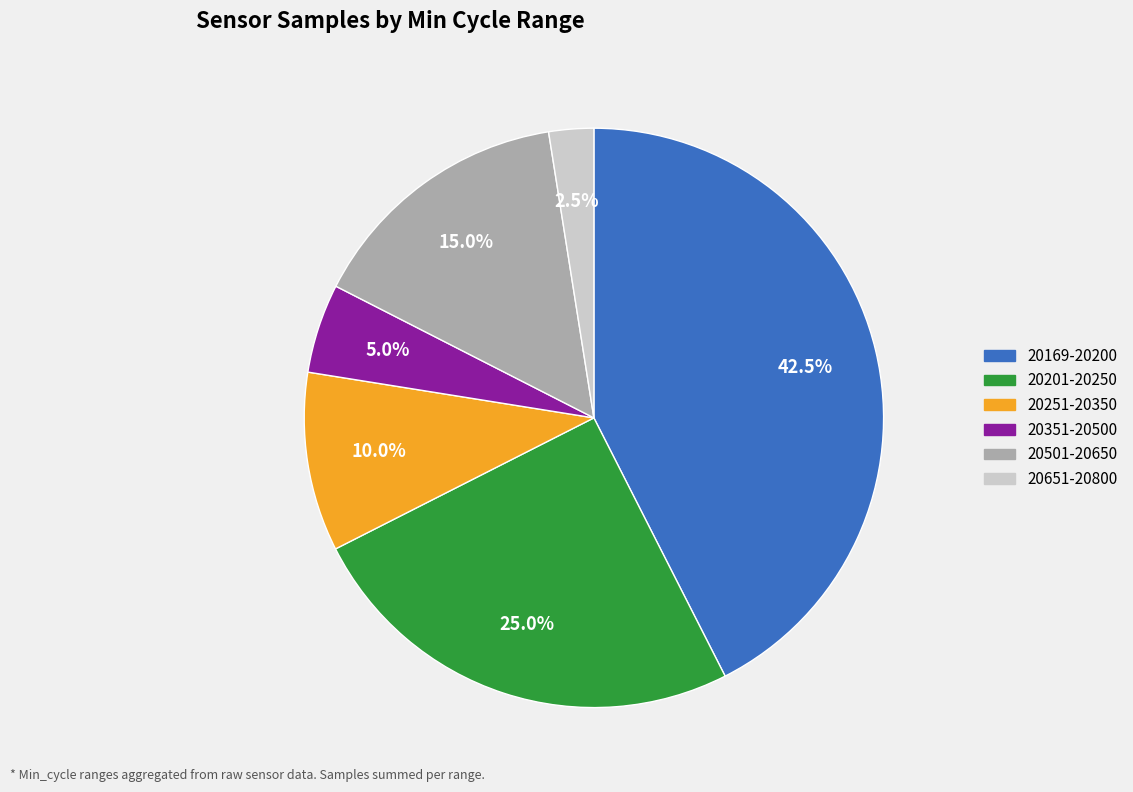

Is there any slice that represents more than half of the pie?

No